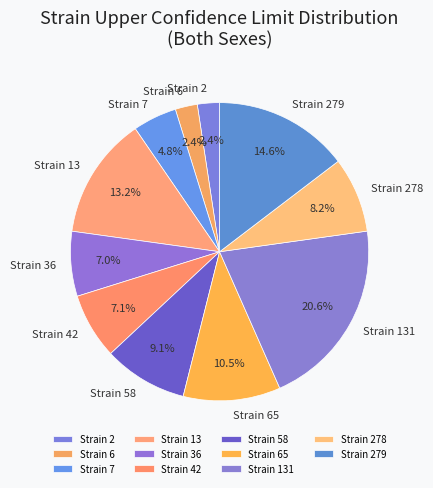

Which category has the biggest portion of the pie?

Strain 131